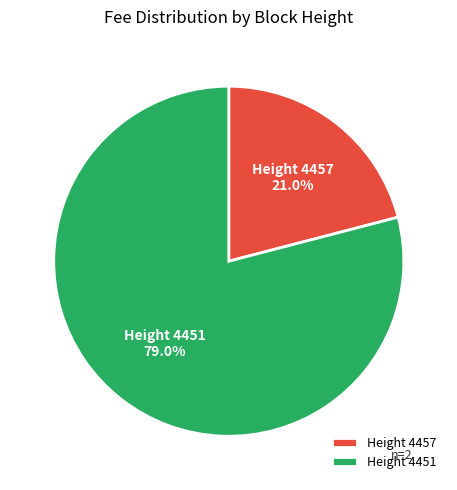

Count the number of slices in the pie.

2